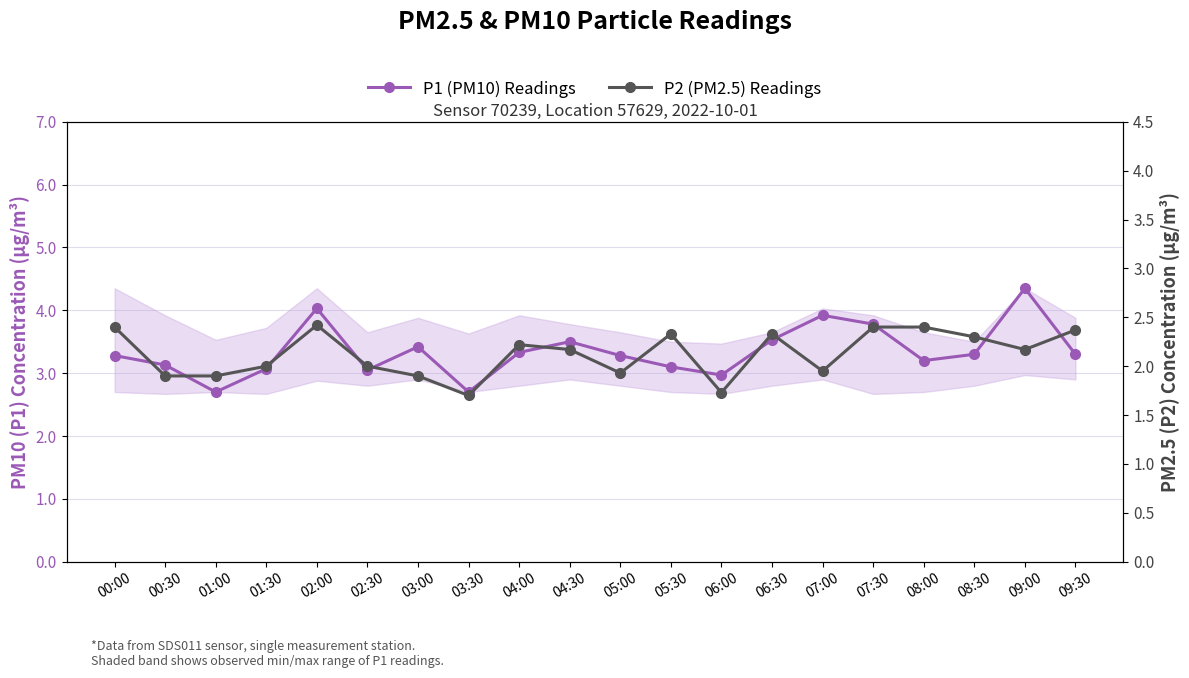

True or false: P1 (PM10) Readings has more than 1 points higher than both neighbors.

True